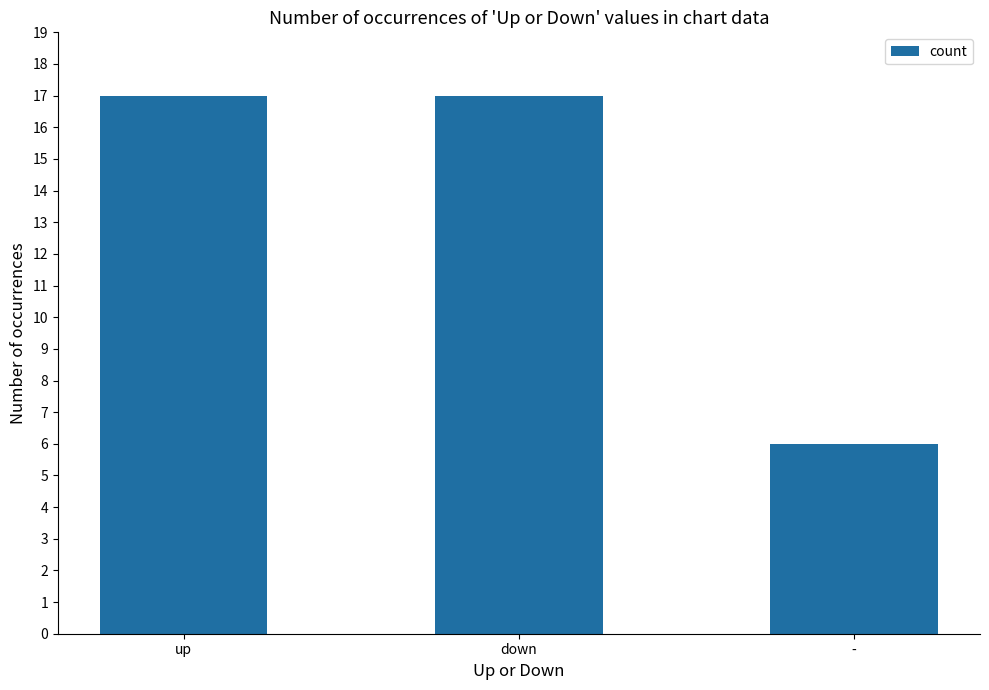

Reading left to right, extract all data points from this chart.

17	17	6